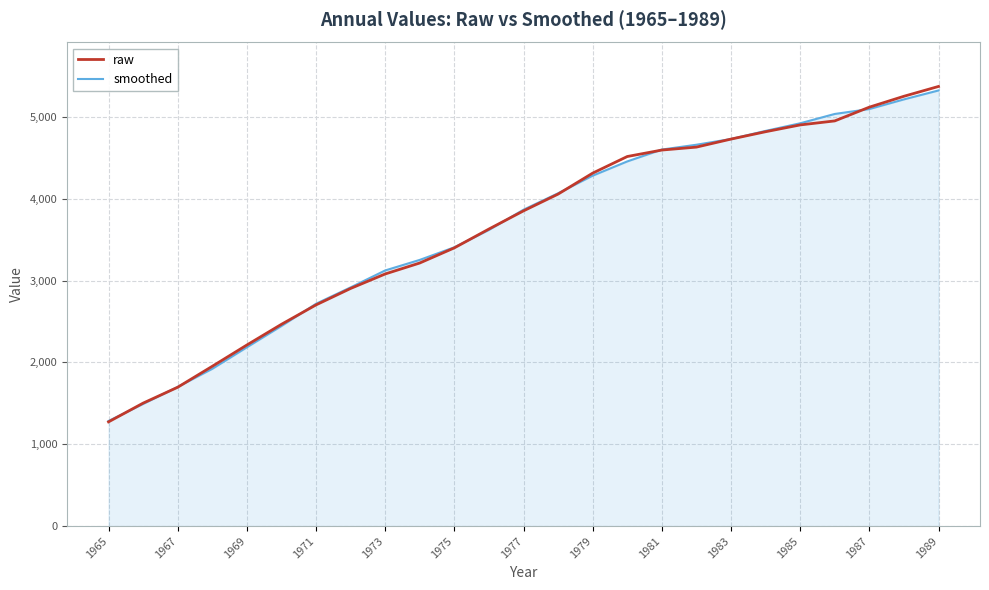

Which series has the widest spread of values?

raw